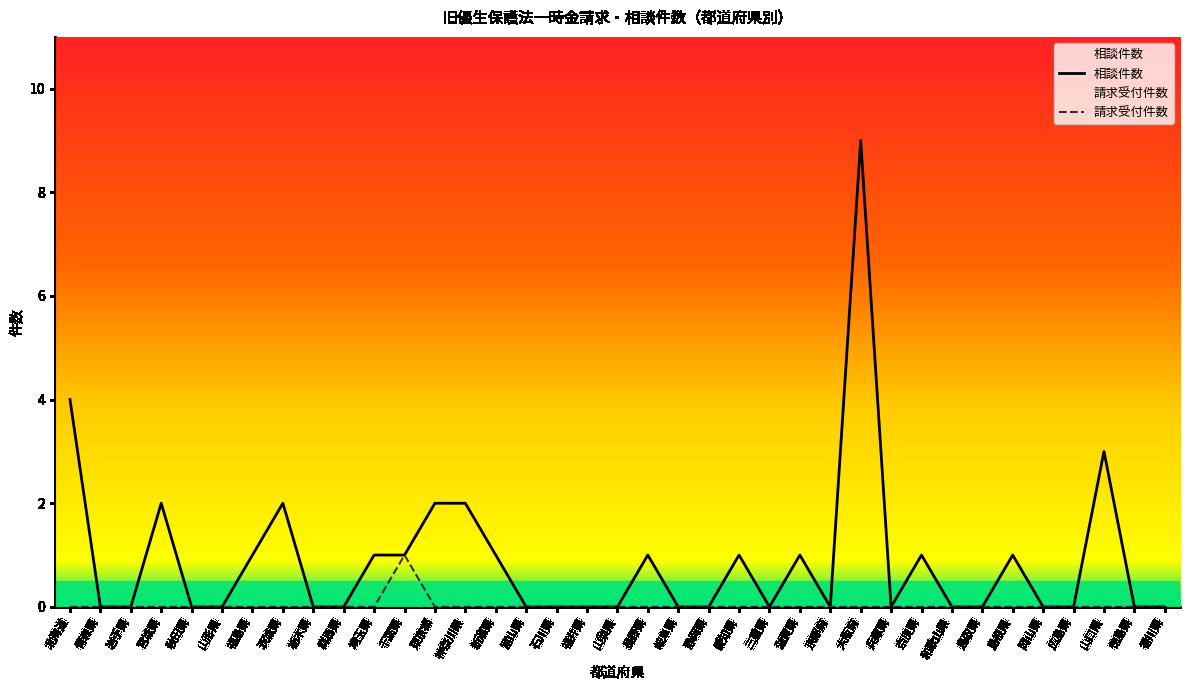

Reading left to right, extract all data points from this chart.

相談件数: 北海道=4	青森県=0	岩手県=0	宮城県=2	秋田県=0	山形県=0	福島県=1	茨城県=2	栃木県=0	群馬県=0	埼玉県=1	千葉県=1	東京都=2	神奈川県=2	新潟県=1	富山県=0	石川県=0	福井県=0	山梨県=0	長野県=1	岐阜県=0	静岡県=0	愛知県=1	三重県=0	滋賀県=1	京都府=0	大阪府=9	兵庫県=0	奈良県=1	和歌山県=0	鳥取県=0	島根県=1	岡山県=0	広島県=0	山口県=3	徳島県=0	香川県=0
請求受付件数: 北海道=0	青森県=0	岩手県=0	宮城県=0	秋田県=0	山形県=0	福島県=0	茨城県=0	栃木県=0	群馬県=0	埼玉県=0	千葉県=1	東京都=0	神奈川県=0	新潟県=0	富山県=0	石川県=0	福井県=0	山梨県=0	長野県=0	岐阜県=0	静岡県=0	愛知県=0	三重県=0	滋賀県=0	京都府=0	大阪府=0	兵庫県=0	奈良県=0	和歌山県=0	鳥取県=0	島根県=0	岡山県=0	広島県=0	山口県=0	徳島県=0	香川県=0